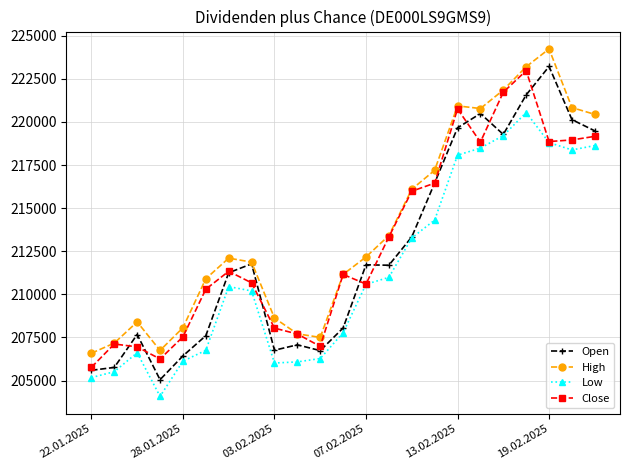

True or false: Low and High intersect in this chart.

False